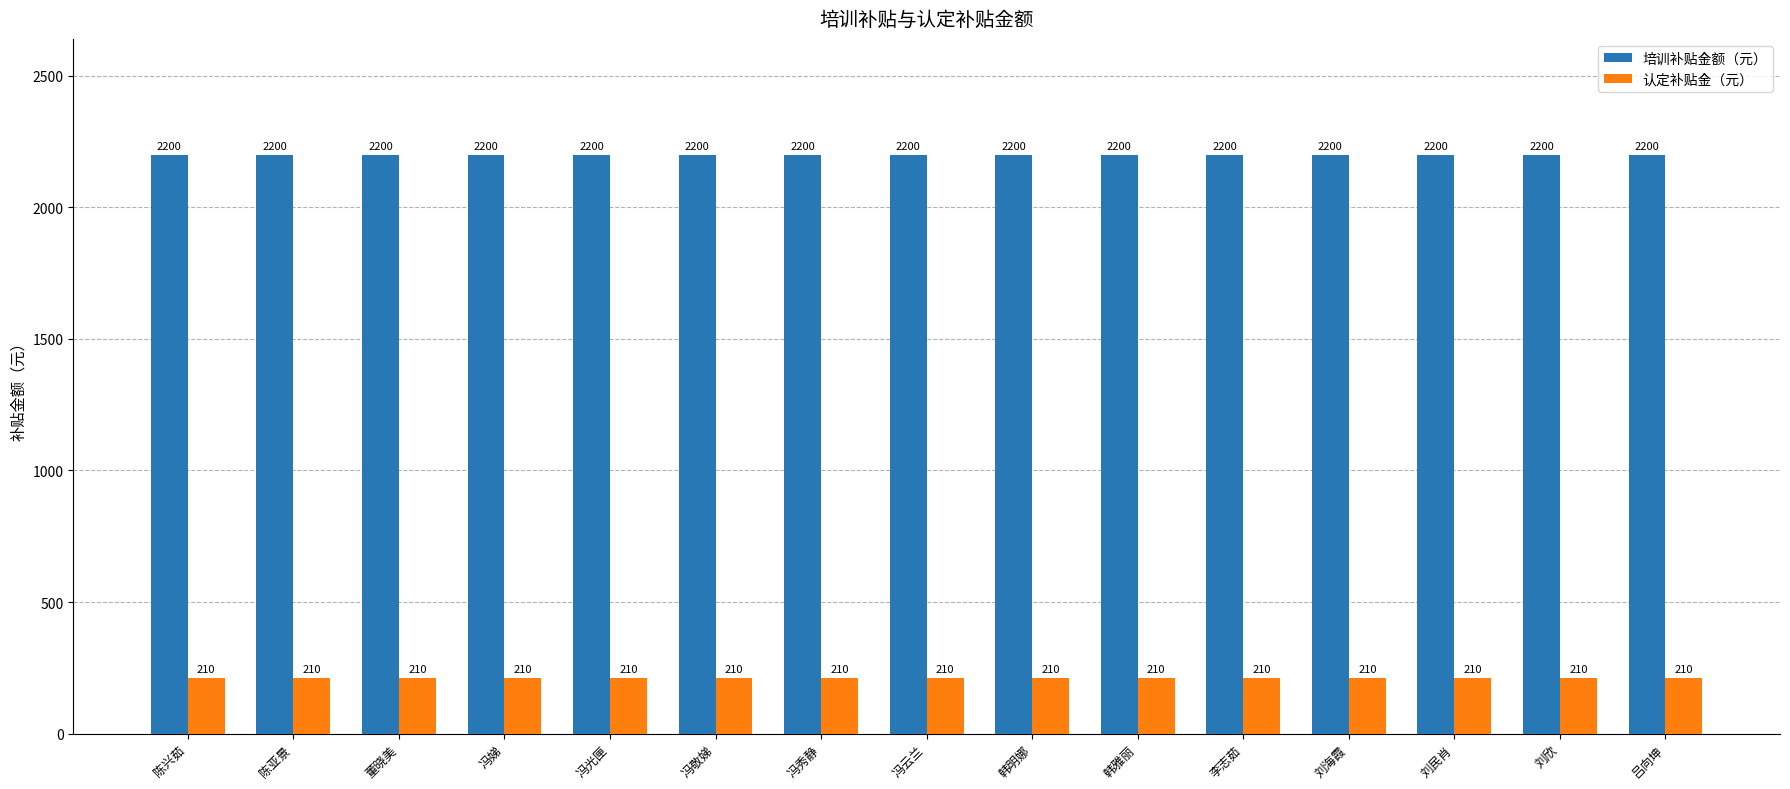

What value does the 培训补贴金额（元） series have at 李志茹?

2200